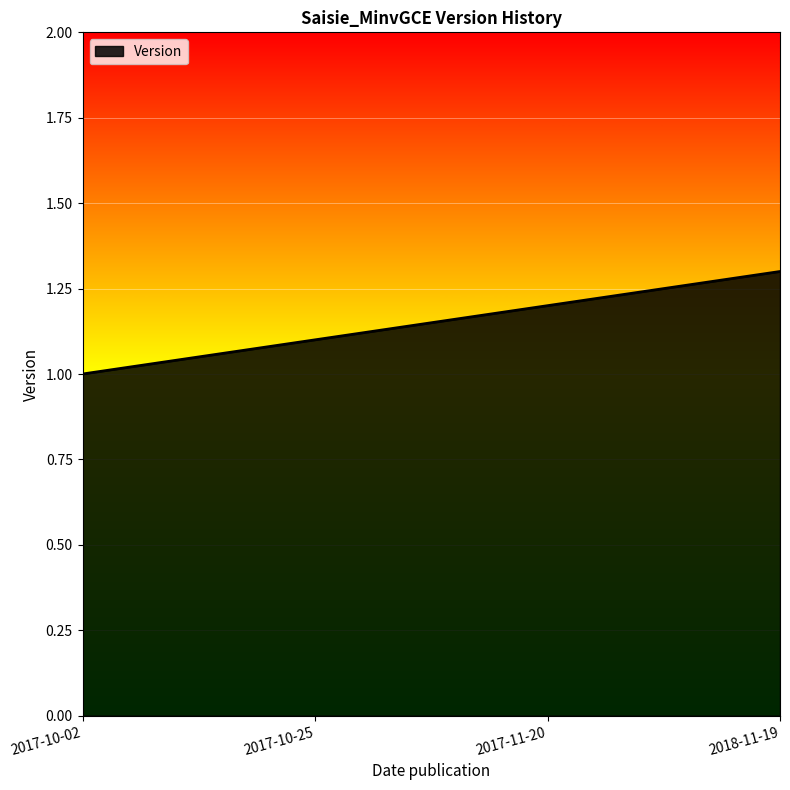

Does the chart display data point markers on the line(s)?

No